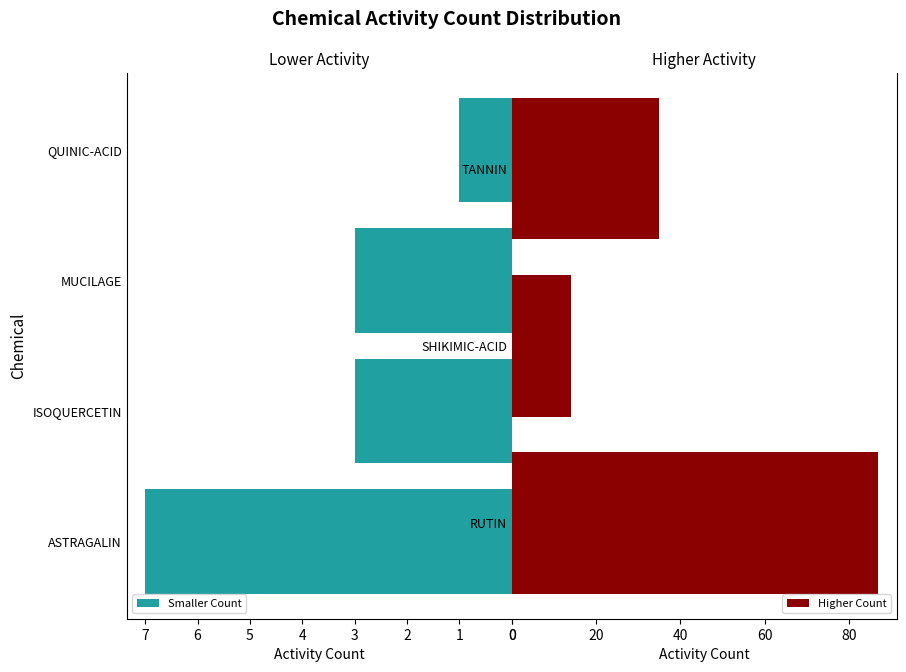

What is the value of the 1st bar from the left?

7